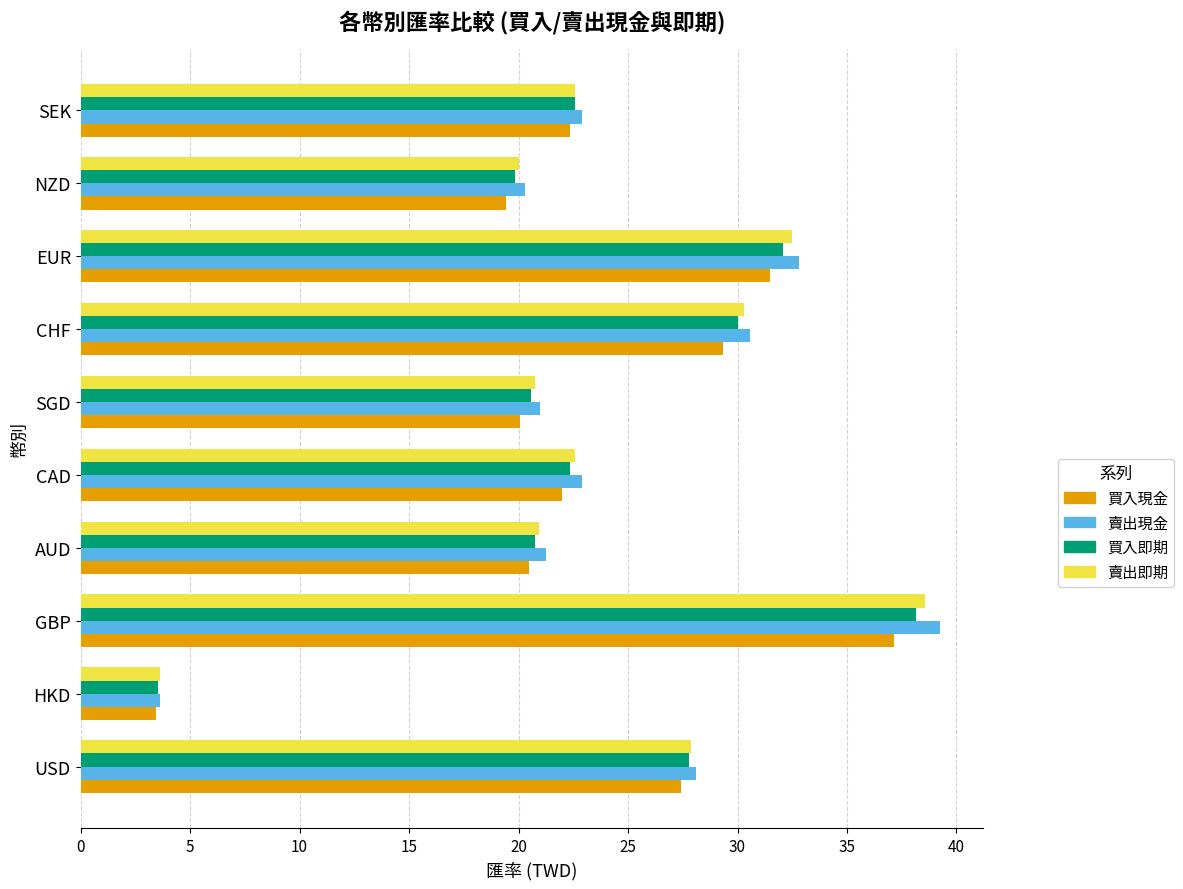

Is it true that 賣出即期 equals 38.5 at GBP?

True